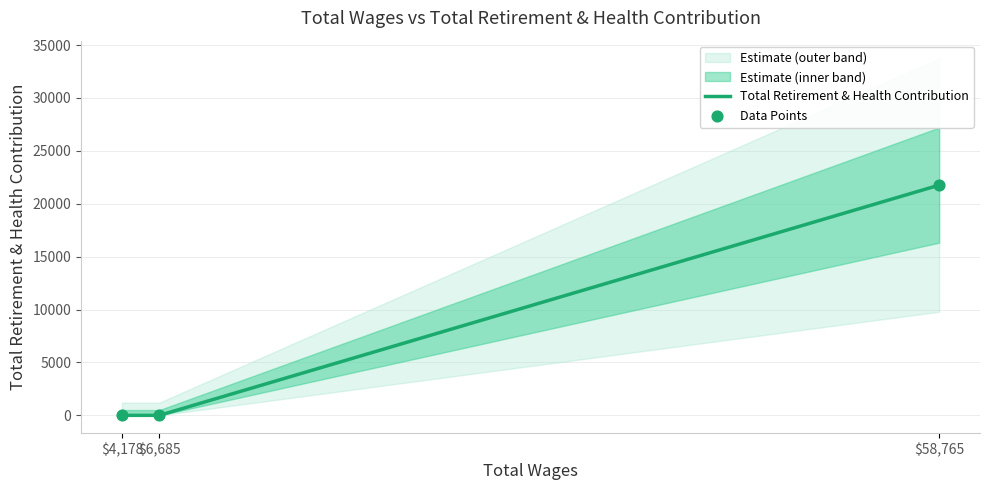

Which series contains the lowest Y value?

Total Retirement & Health Contribution